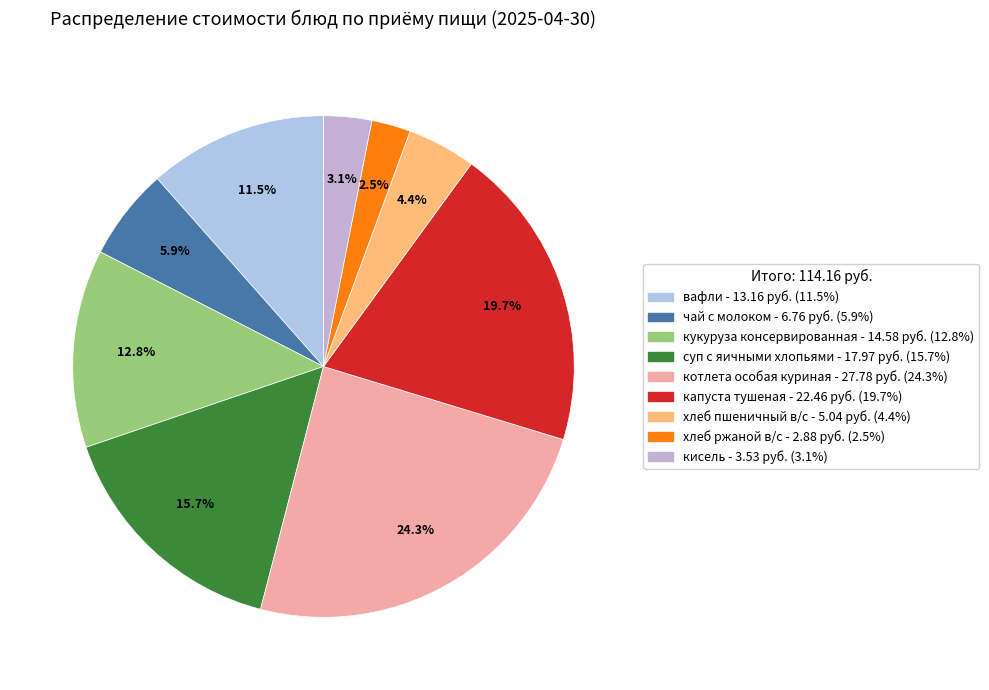

To the nearest percent, what is the combined percentage of котлета особая куриная and кукуруза консервированная?

37%